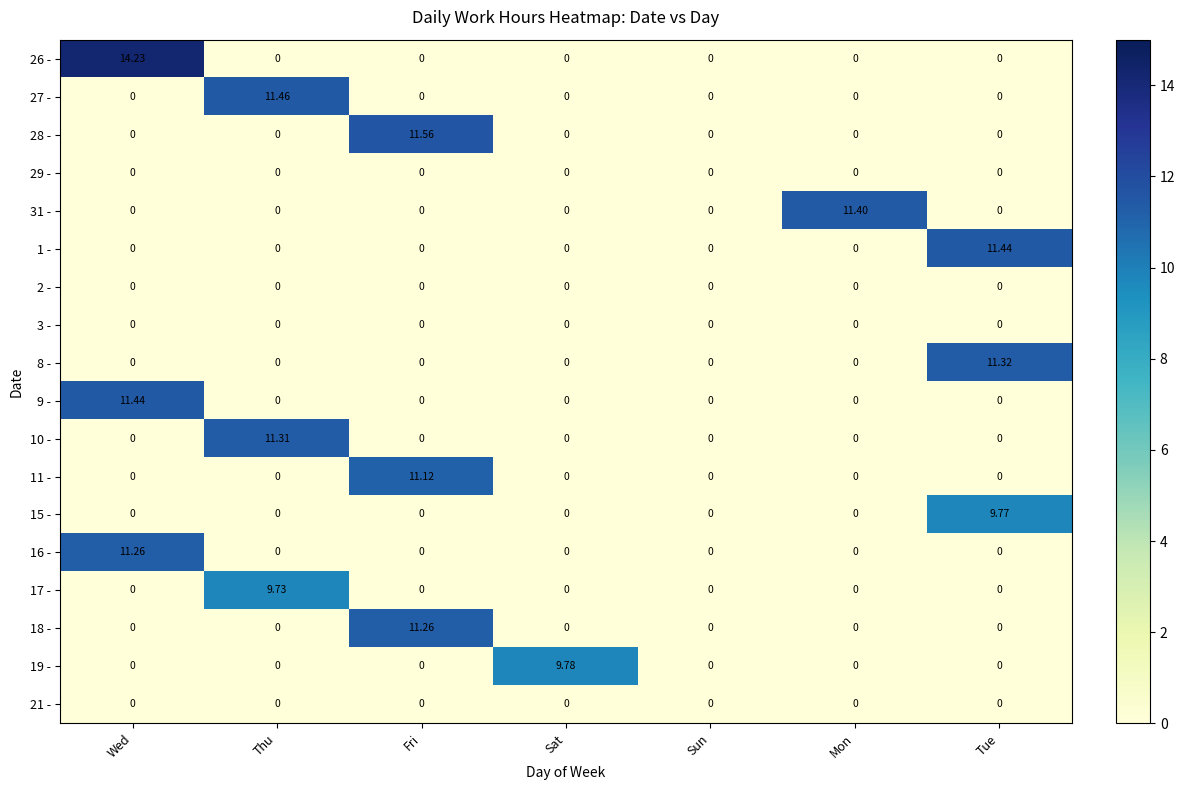

At which category is the sum across all series the highest?

Wed